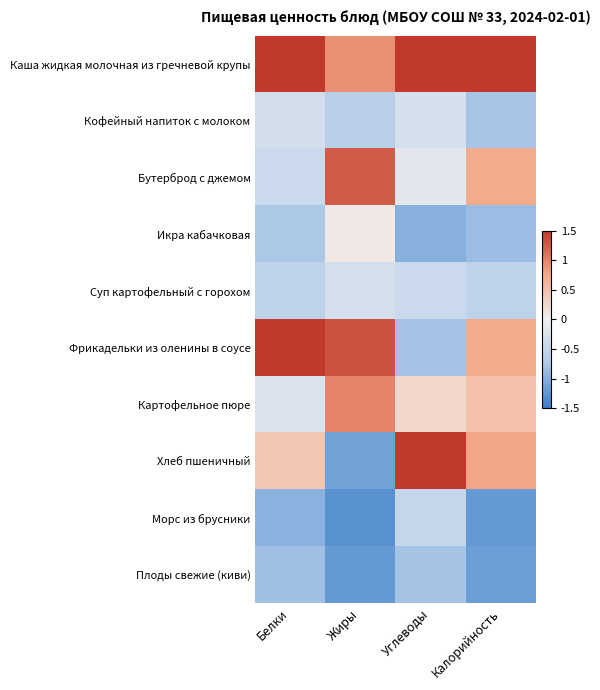

Reading left to right, list all the values displayed in this chart.

Каша жидкая молочная из гречневой крупы: Белки=1.6	Жиры=0.9	Углеводы=2.2	Калорийность=1.9
Кофейный напиток с молоком: Белки=-0.3	Жиры=-0.6	Углеводы=-0.3	Калорийность=-0.8
Бутерброд с джемом: Белки=-0.4	Жиры=1.3	Углеводы=-0.2	Калорийность=0.7
Икра кабачковая: Белки=-0.8	Жиры=0.1	Углеводы=-1.0	Калорийность=-0.9
Суп картофельный с горохом: Белки=-0.6	Жиры=-0.3	Углеводы=-0.4	Калорийность=-0.6
Фрикадельки из оленины в соусе: Белки=2.1	Жиры=1.3	Углеводы=-0.8	Калорийность=0.7
Картофельное пюре: Белки=-0.2	Жиры=1.0	Углеводы=0.3	Калорийность=0.5
Хлеб пшеничный: Белки=0.4	Жиры=-1.1	Углеводы=1.5	Калорийность=0.8
Морс из брусники: Белки=-1.0	Жиры=-1.3	Углеводы=-0.5	Калорийность=-1.2
Плоды свежие (киви): Белки=-0.8	Жиры=-1.2	Углеводы=-0.8	Калорийность=-1.2